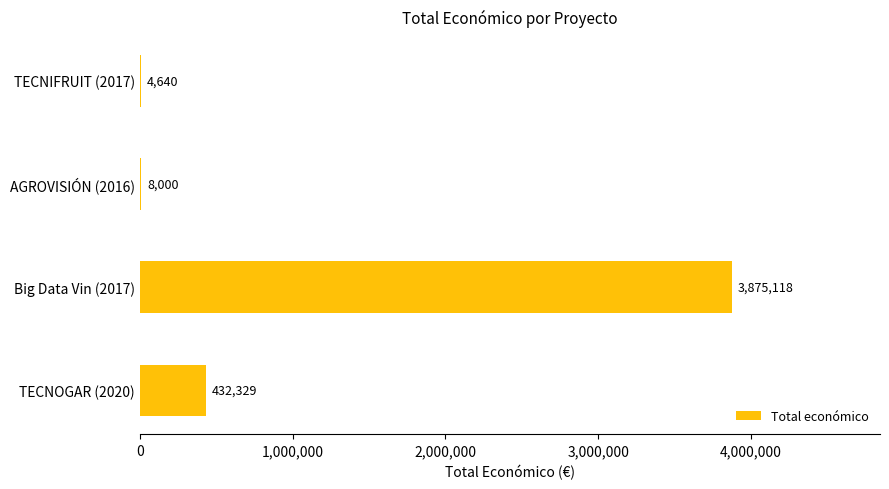

How many series are shown in this chart?

1